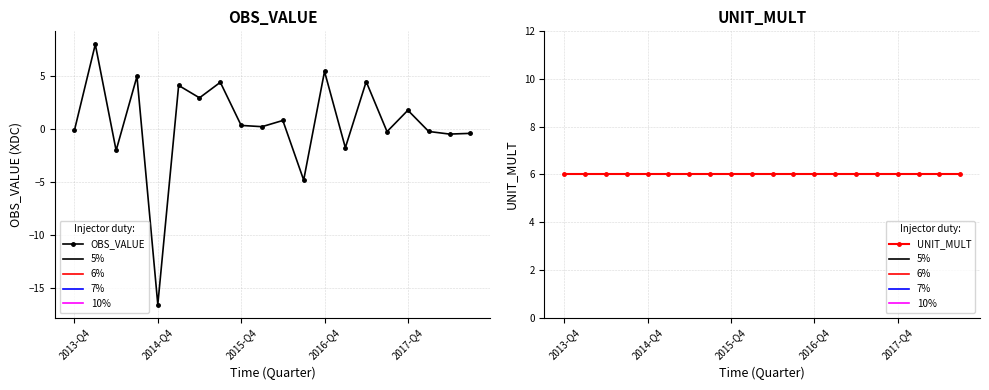

Between 11 and 18, which is larger?

18